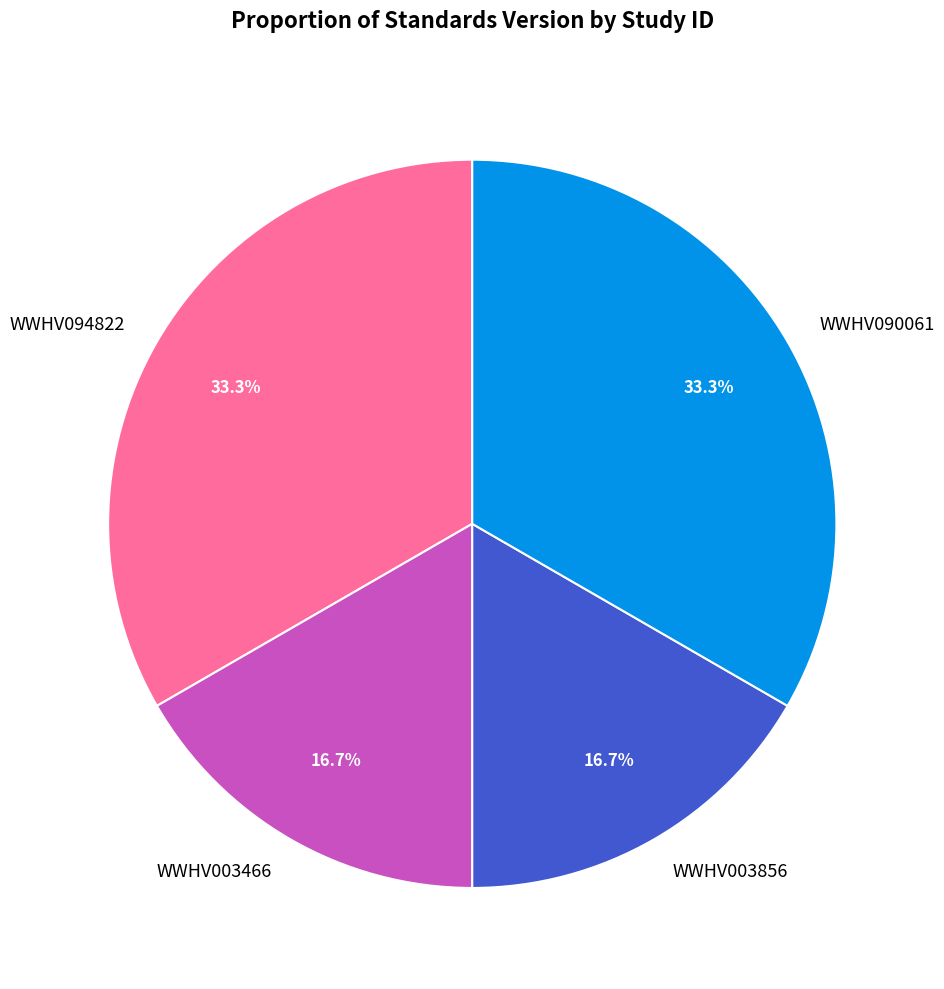

The WWHV003856 slice represents 17% of the pie. True or false?

True